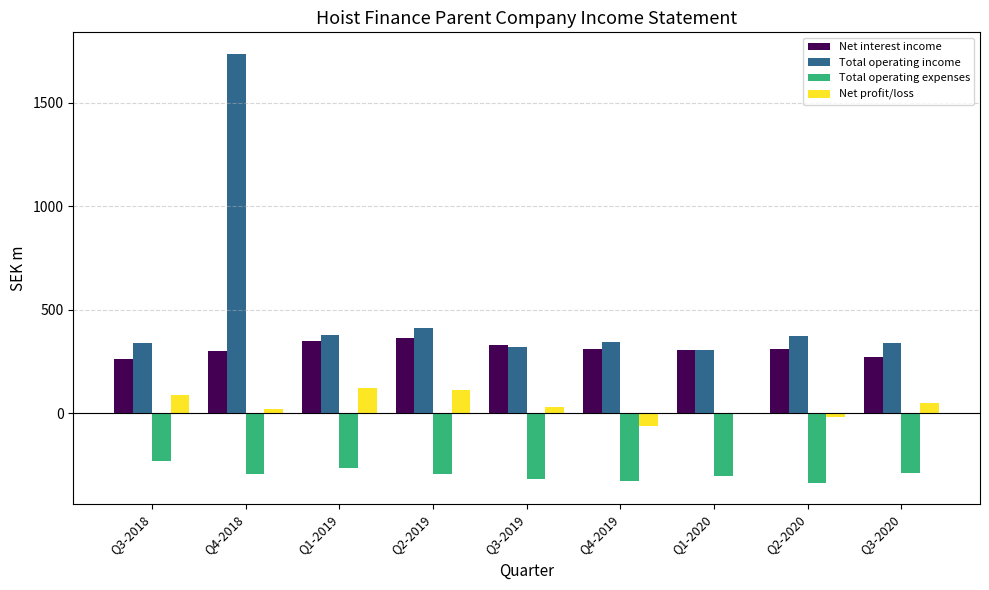

What is the difference between the Net profit/loss values at Q1-2019 and Q2-2019?

9.5